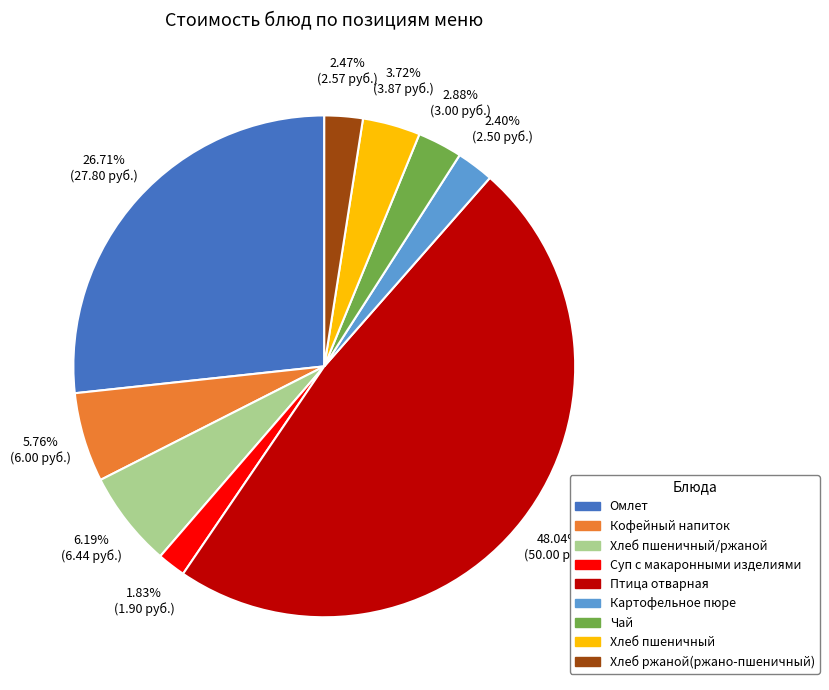

Is there any slice that represents more than half of the pie?

No